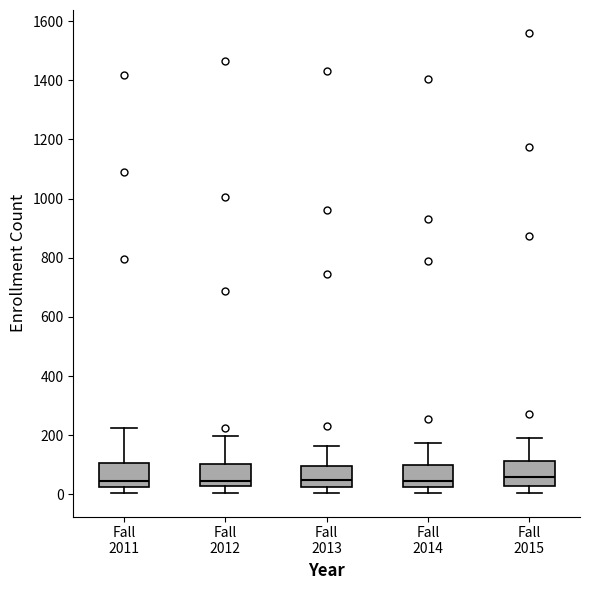

Where is the upper edge of the box for Fall 2015 on the y-axis? The values are not printed on the chart, so give them approximately, as read against the axis.

120